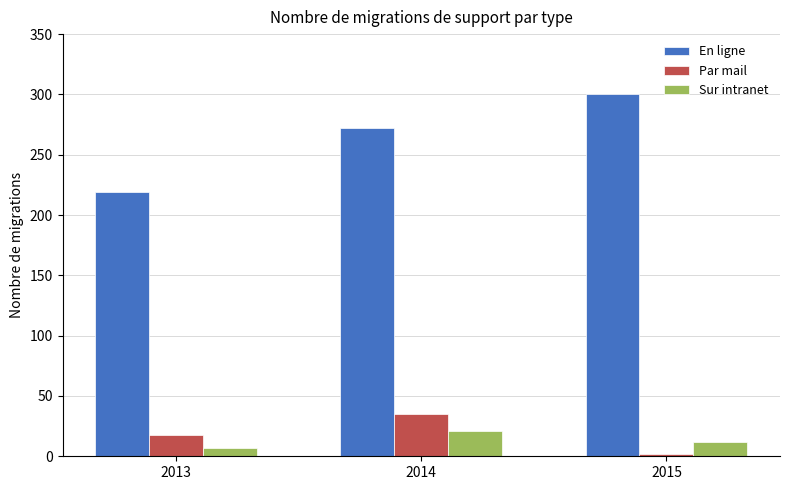

How many data points in Sur intranet are less than 12?

1